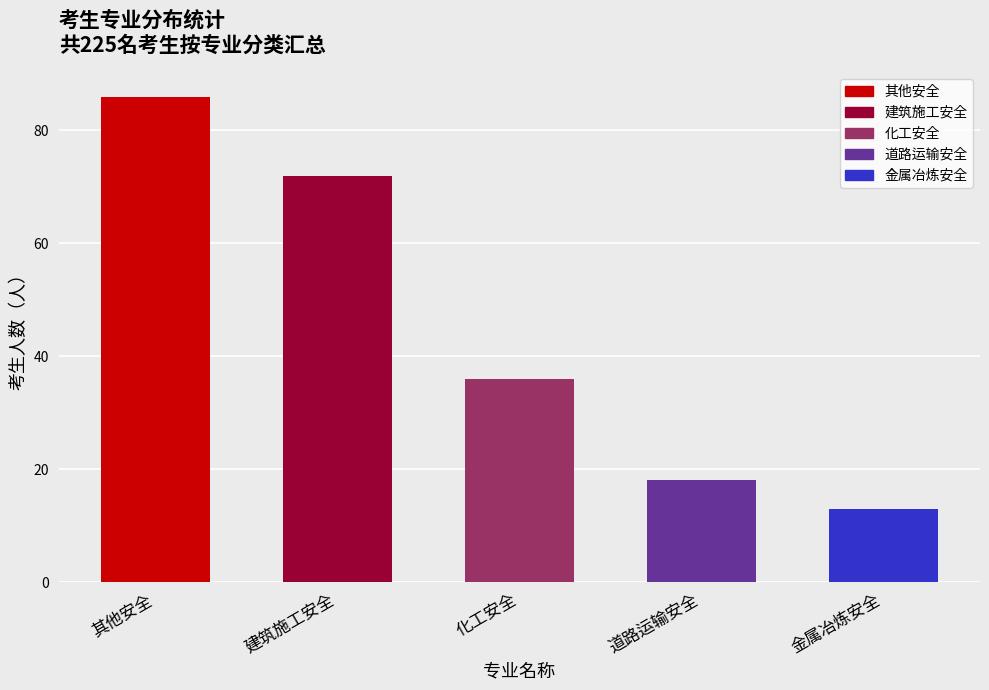

True or false: the data shows 36 at 化工安全.

True